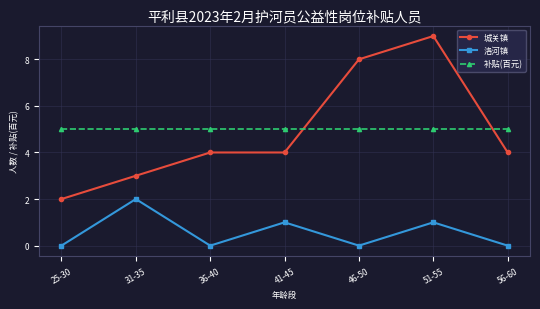

Which series has the largest total across all categories?

补贴(百元)